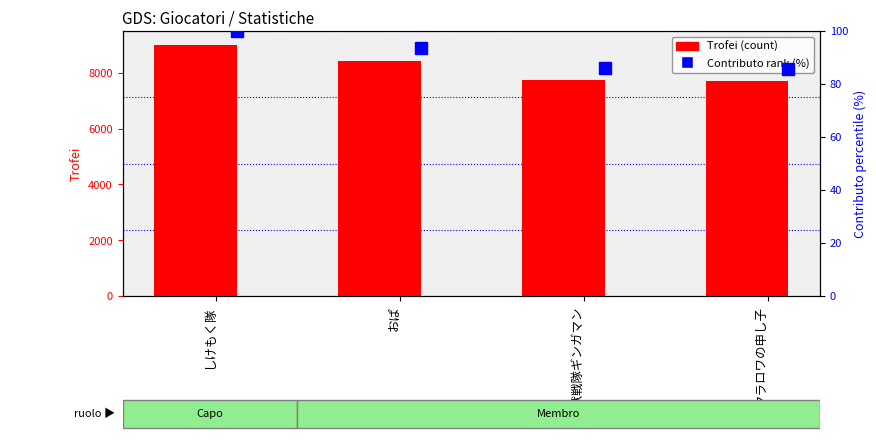

Does the chart contain any negative values?

No